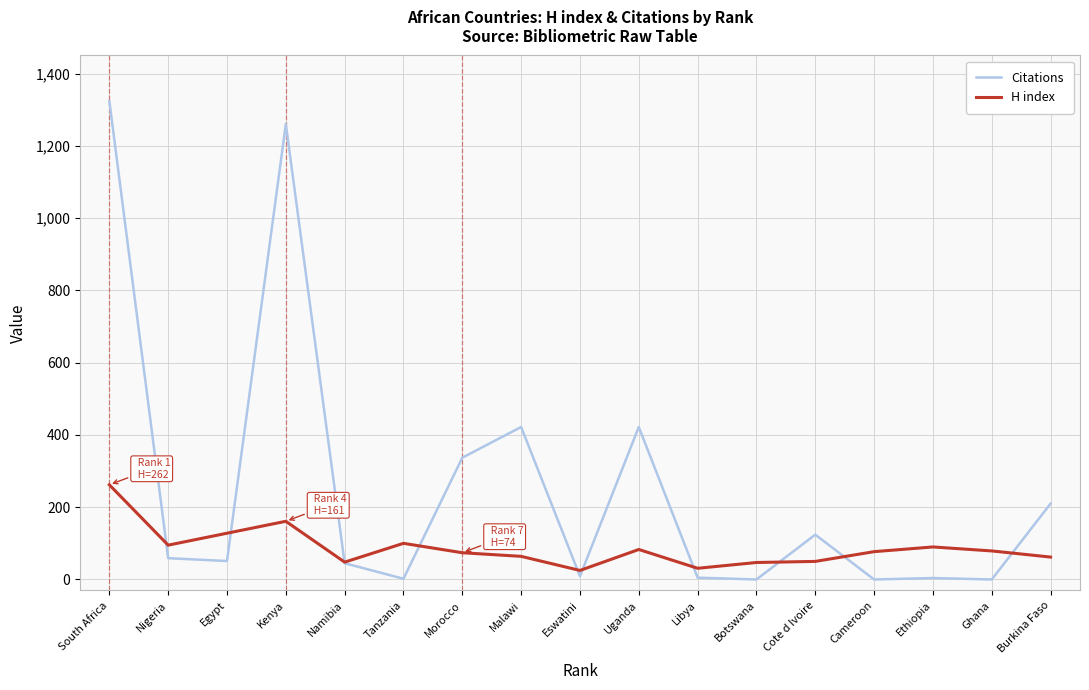

Read the Citations value at Cote d Ivoire.

124